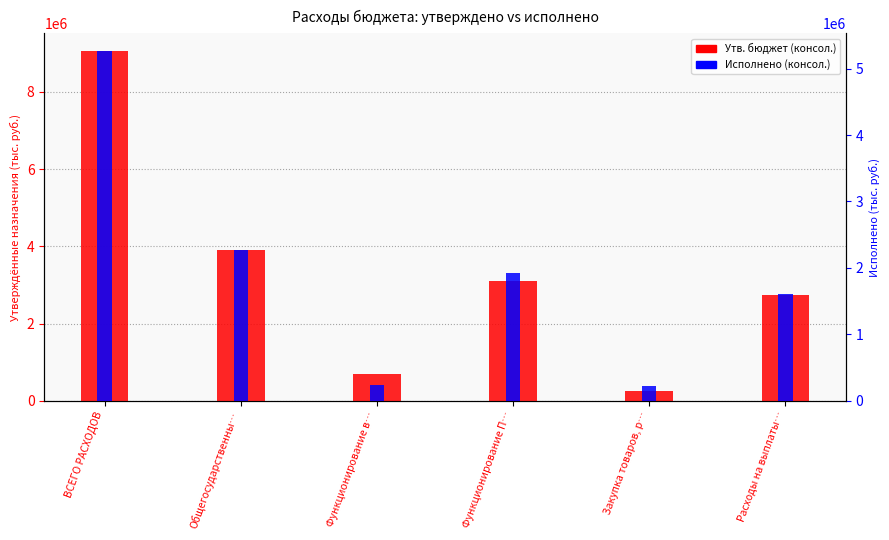

What is the label of the 2nd bar from the left?

Общегосударственны…